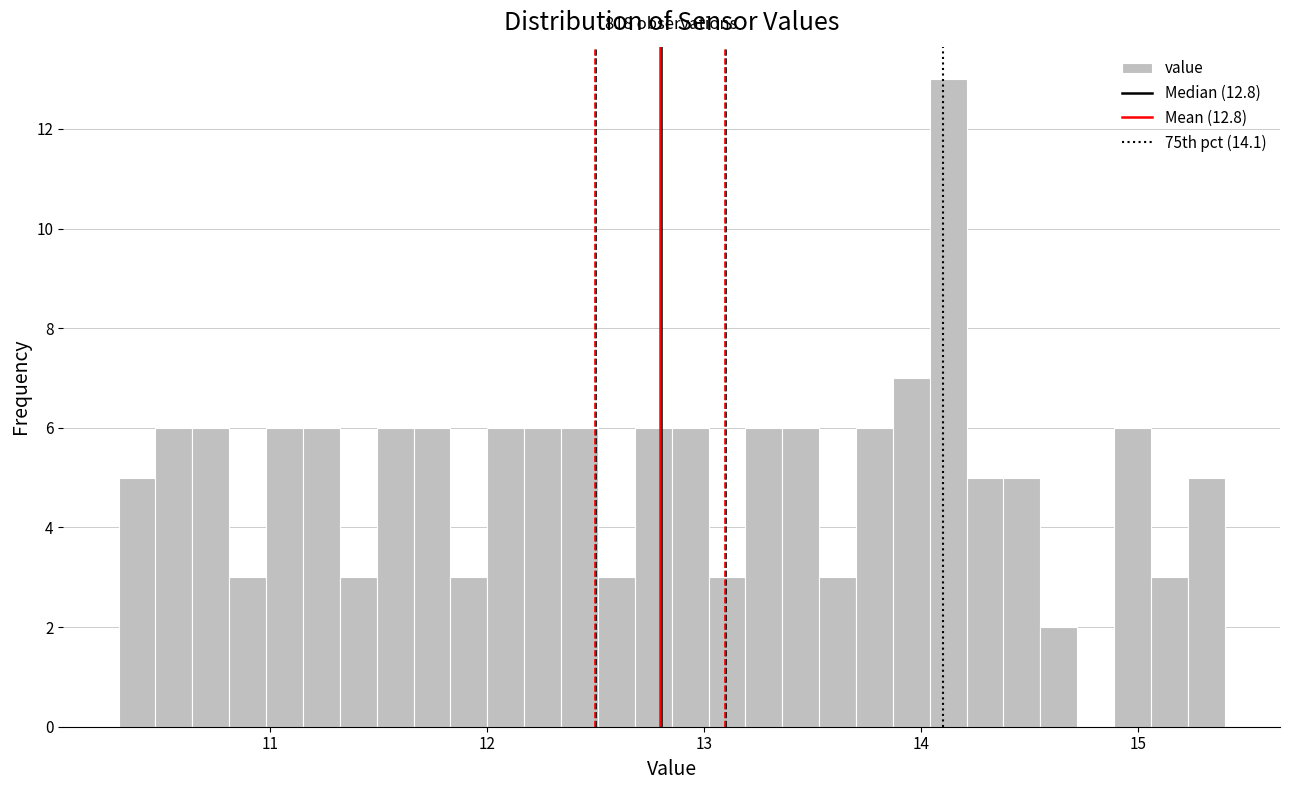

Read against the x-axis, roughly where is the centre of the tallest bar?

14.1